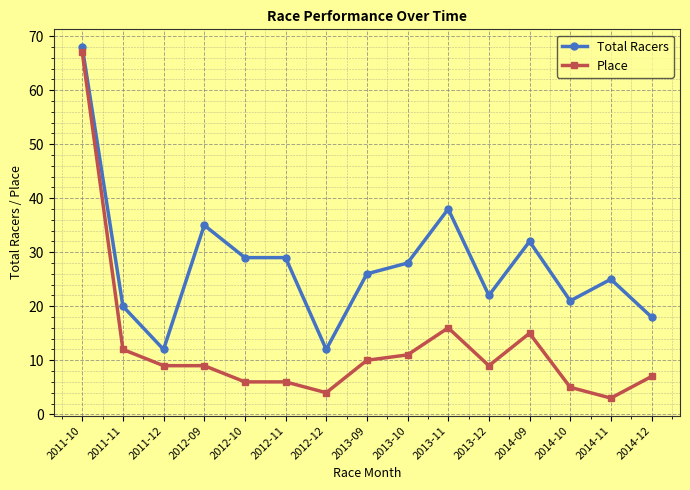

What is the greatest value displayed?

68